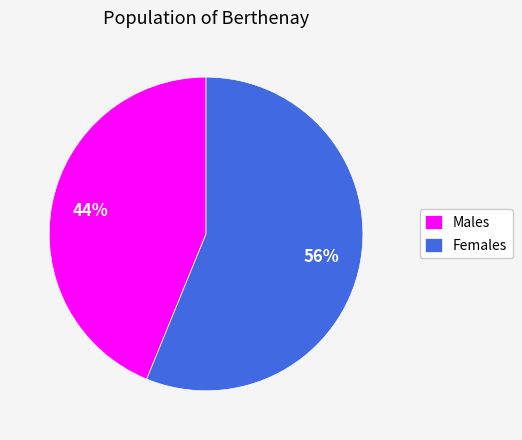

Does any single category account for the majority?

Yes